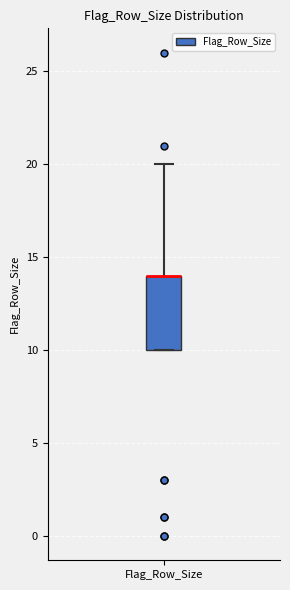

Read this box plot against the y-axis: the position of the median line, the range covered by the box, and the ends of both whiskers. The values are not printed on the chart, so give them approximately, as read against the axis.

median 14 (drawn on the box's upper edge), box 10 to 14, whiskers 10 to 20